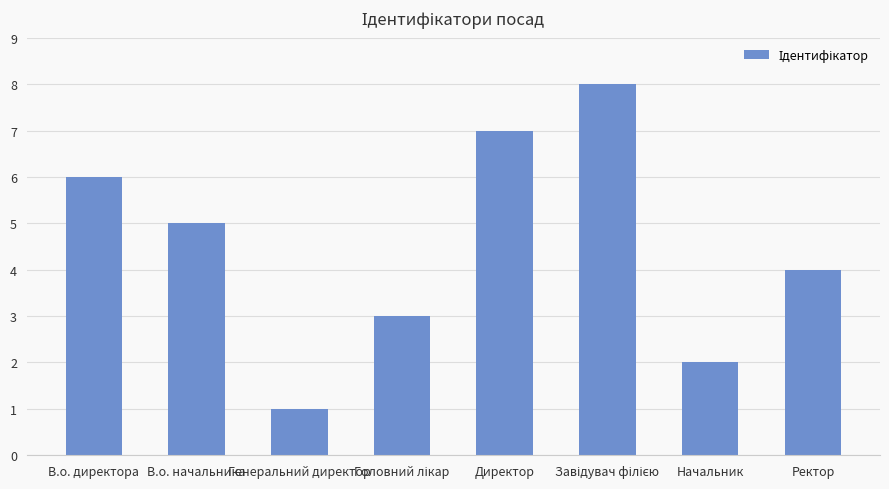

What is the label of the 6th bar from the right?

Генеральний директор